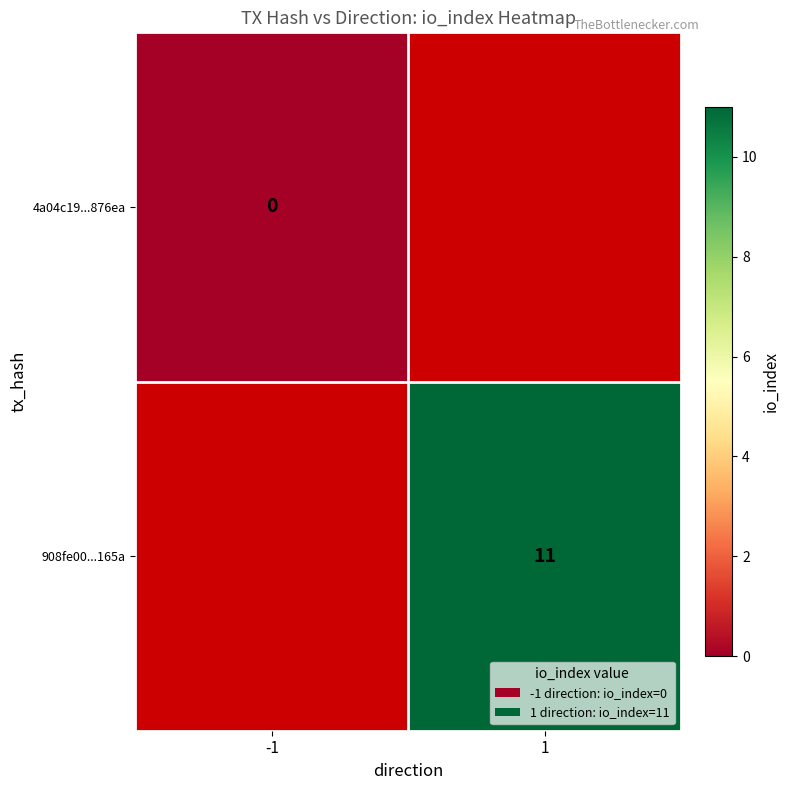

What is the greatest value displayed?

11.0